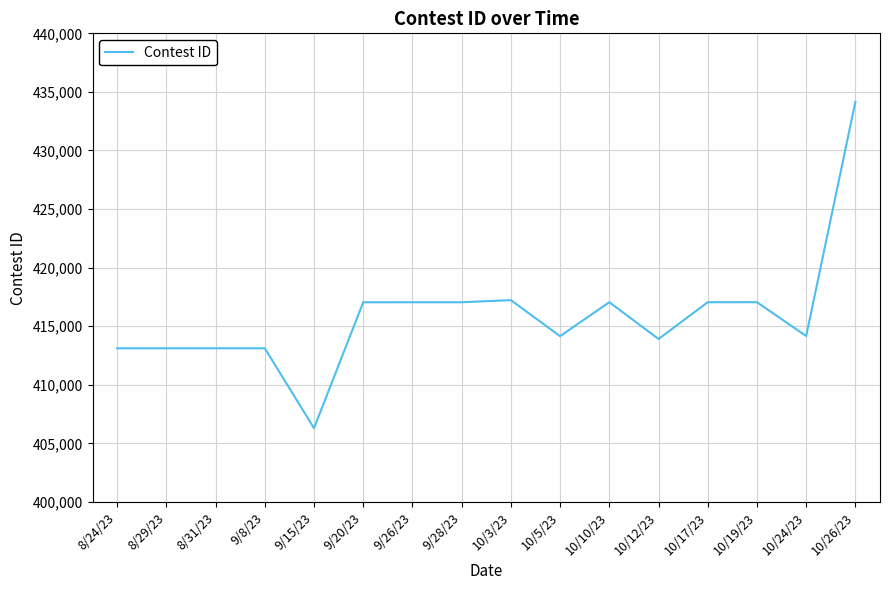

What is the approximate value at 10/19/23?

417050